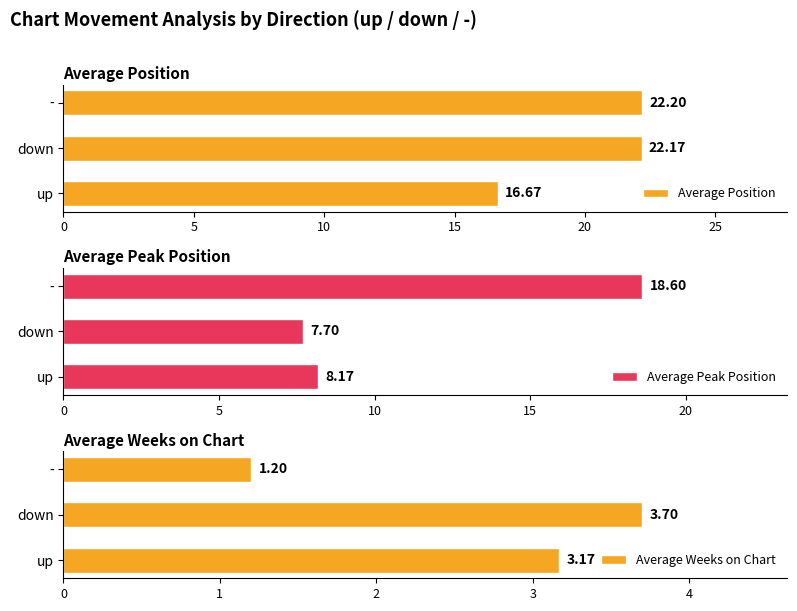

Rank the series by their average value, from lowest to highest.

Average Weeks on Chart, Average Peak Position, Average Position